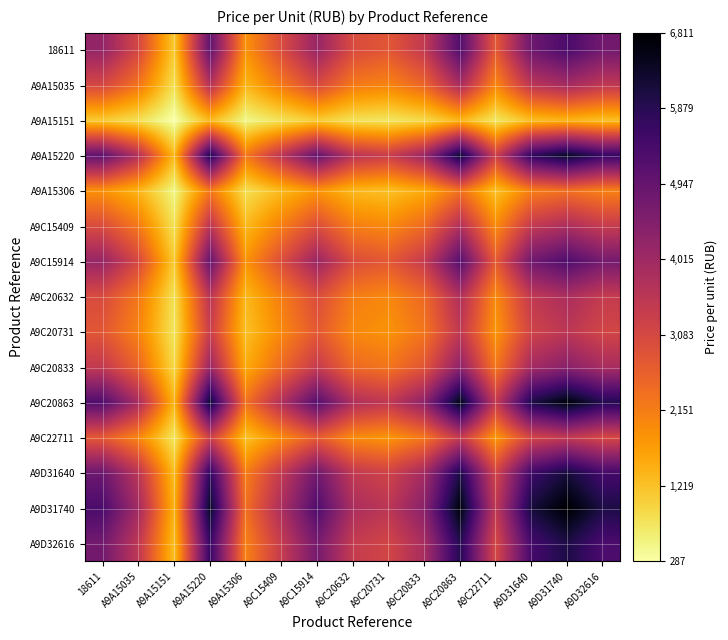

Which has a higher value, A9D31740 or A9C20632?

A9D31740